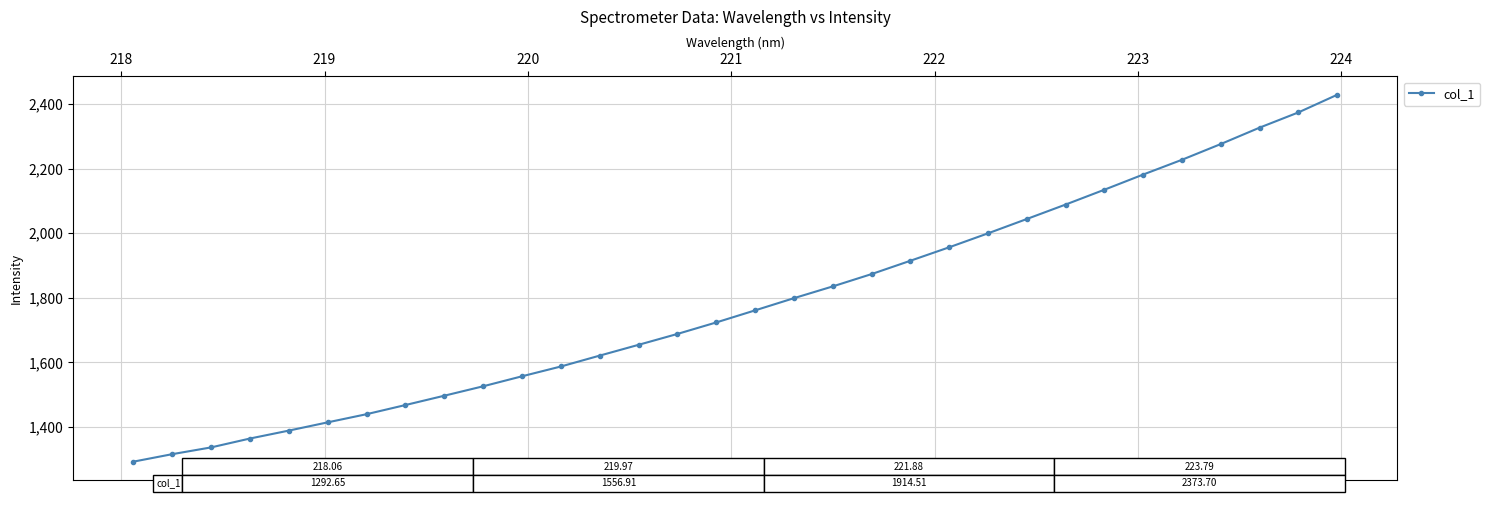

What is the minimum value shown in the chart?

1292.7